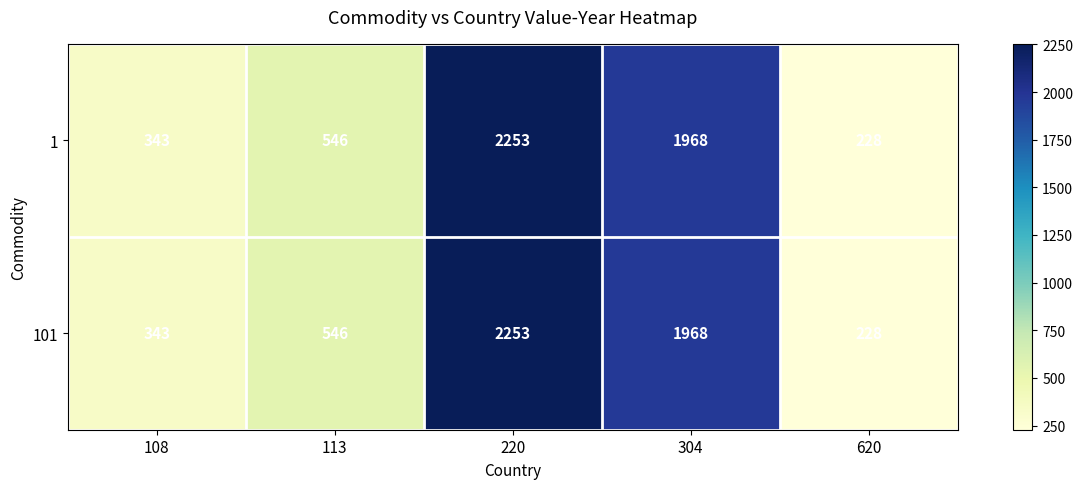

Rank the categories by 1 value from highest to lowest.

220, 304, 113, 108, 620